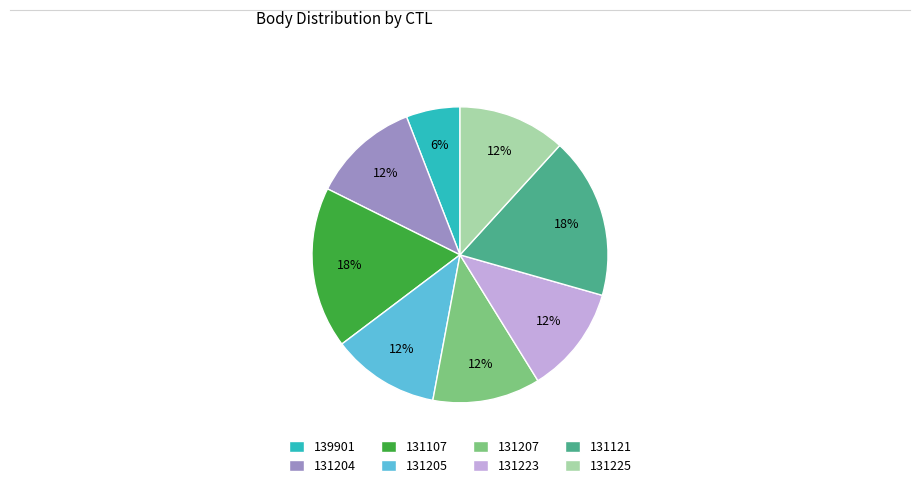

True or false: 131205 accounts for 3% of the total.

False